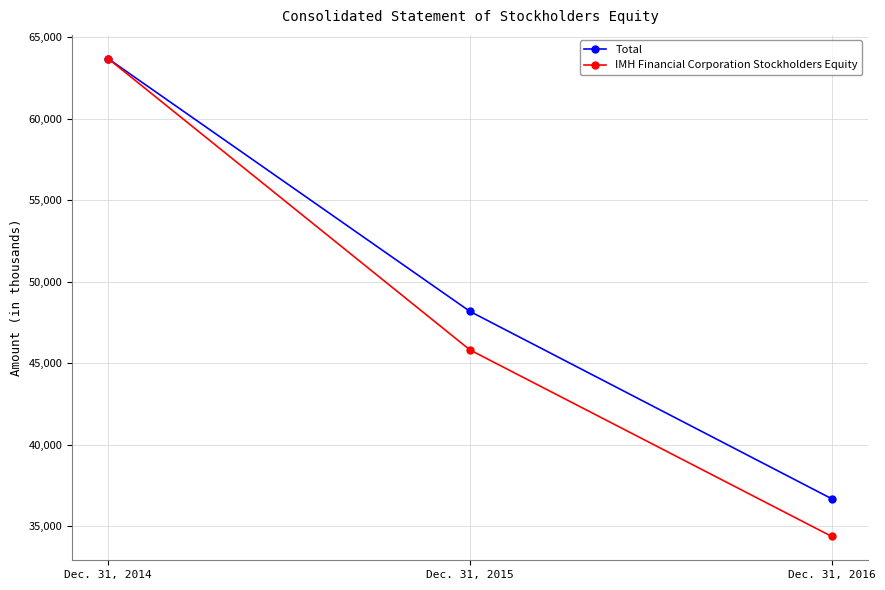

Count the number of data series in this chart.

2